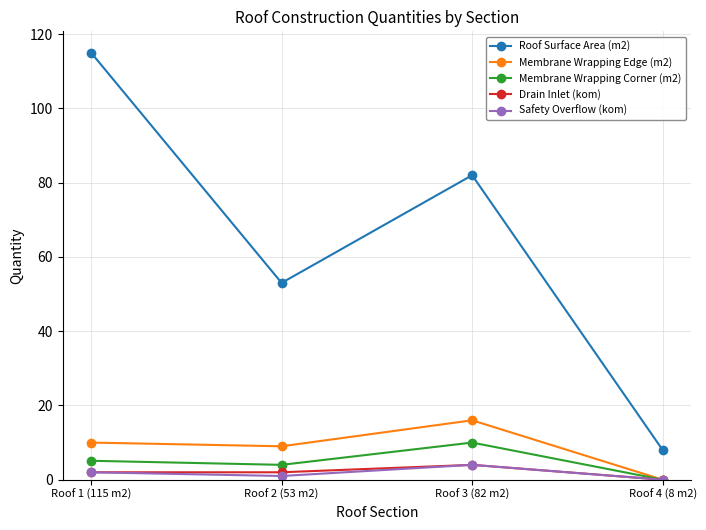

True or false: Roof Surface Area (m2) and Membrane Wrapping Edge (m2) intersect in this chart.

False